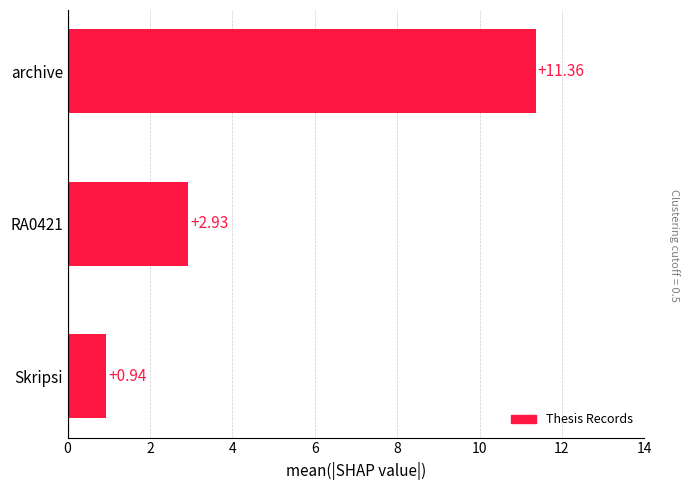

What is the label of the 3rd bar from the top?

Skripsi